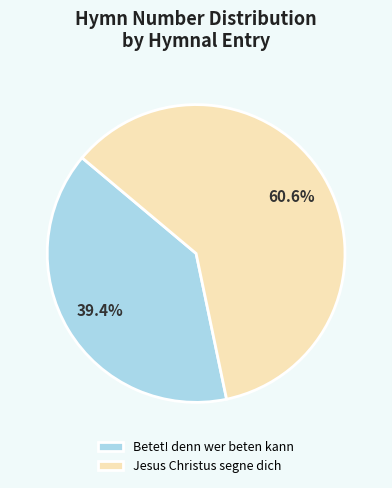

To the nearest percent, what is the combined percentage of Jesus Christus segne dich and Betet! denn wer beten kann?

100%